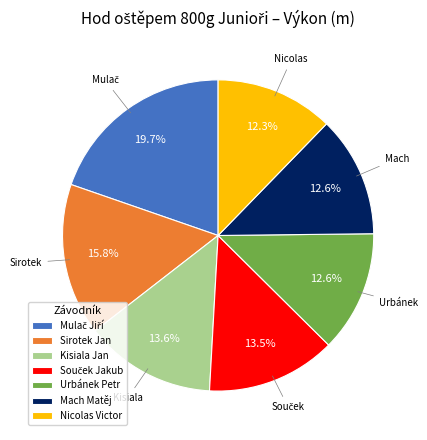

What percentage is NOT represented by Nicolas Victor?

87.7%